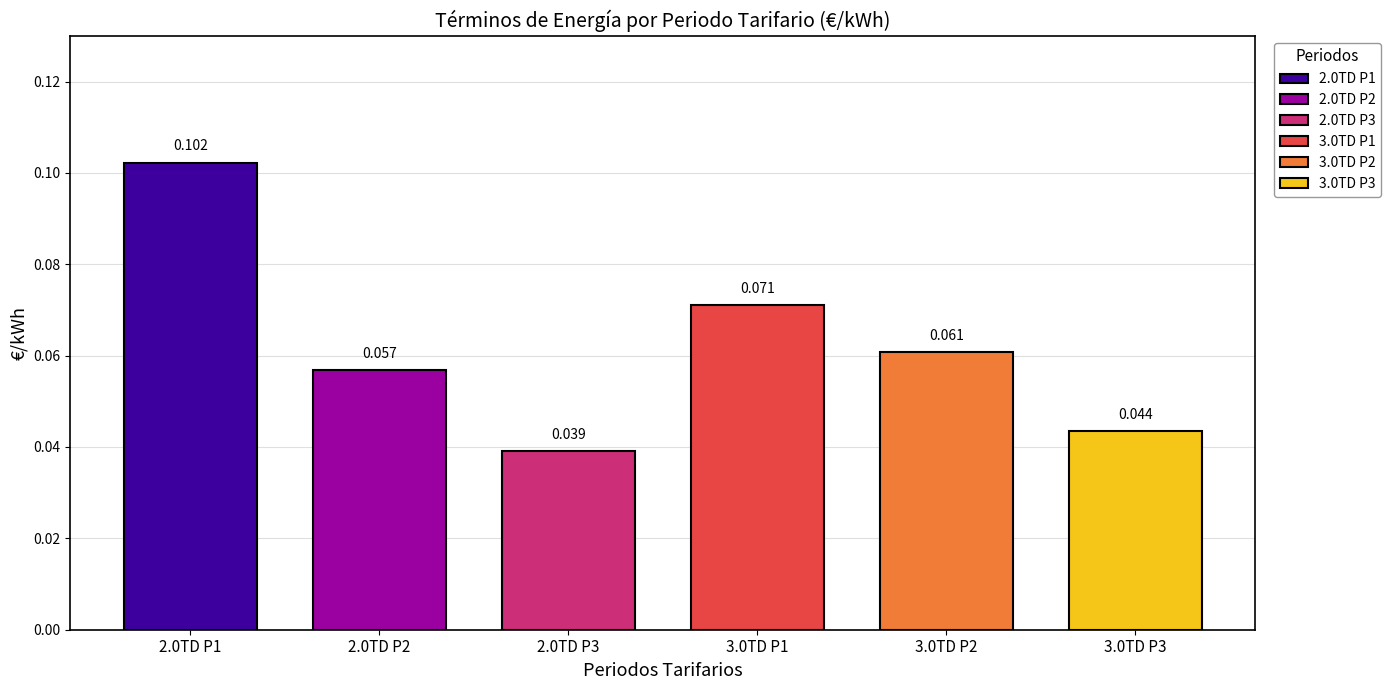

How many distinct data groups are displayed?

1